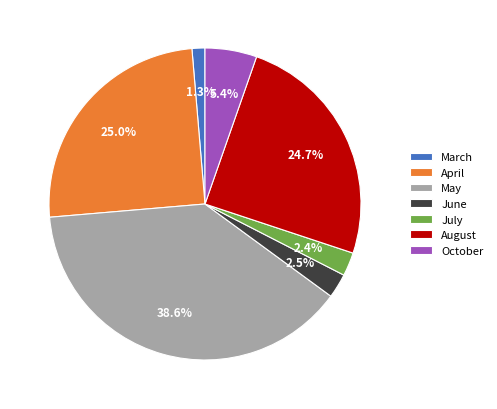

Is there a majority slice in this chart?

No